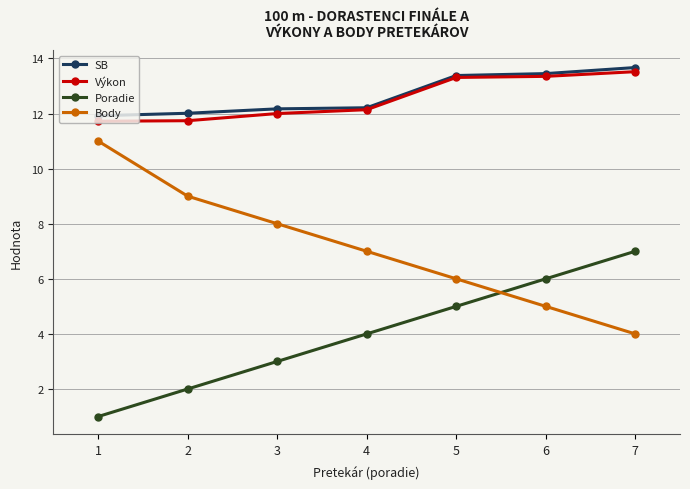

Is it true that Výkon equals 11.7 at 2?

True